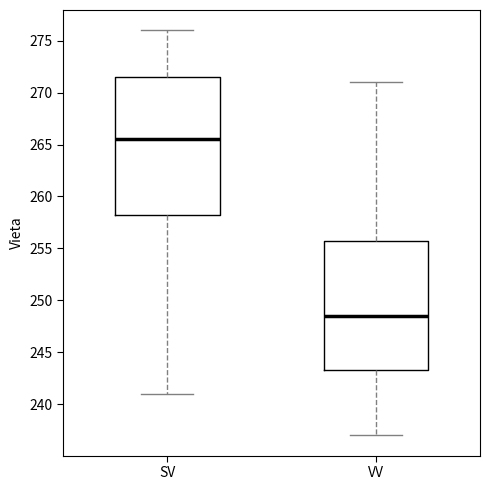

Reading left to right, read every box against the y-axis: the position of its median line, the range the box covers, and the ends of its whiskers. The values are not printed on the chart, so give them approximately, as read against the axis.

SV: median 265.5, box 258.5 to 271.5, whiskers 241.0 to 276.0
VV: median 248.5, box 243.5 to 256.0, whiskers 237.0 to 271.0